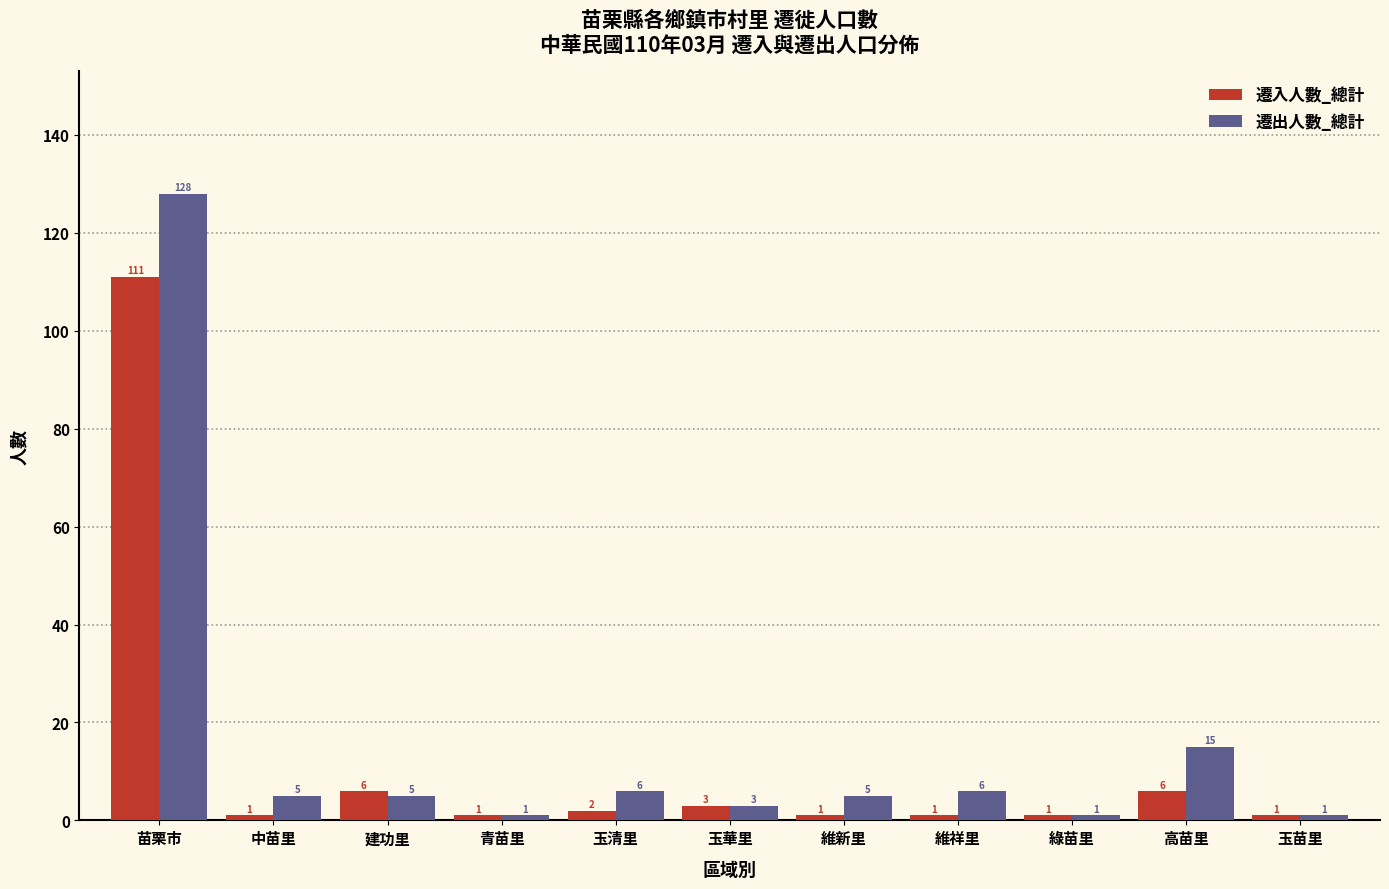

Reading left to right, what are all the values shown in this chart?

遷入人數_總計: 苗栗市=111	中苗里=1	建功里=6	青苗里=1	玉清里=2	玉華里=3	維新里=1	維祥里=1	綠苗里=1	高苗里=6	玉苗里=1
遷出人數_總計: 苗栗市=128	中苗里=5	建功里=5	青苗里=1	玉清里=6	玉華里=3	維新里=5	維祥里=6	綠苗里=1	高苗里=15	玉苗里=1